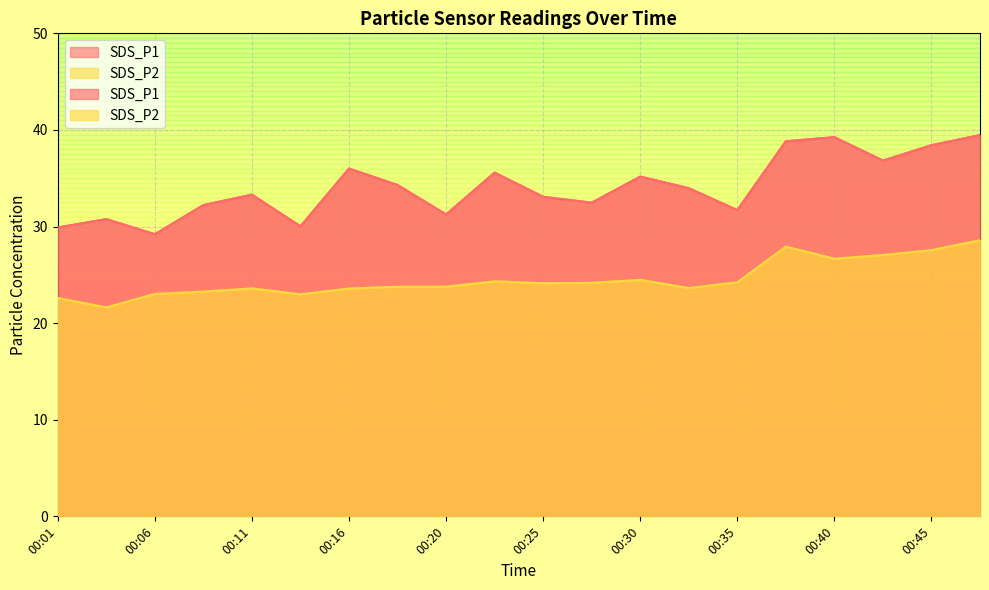

Is it true that SDS_P2 equals 27.1 at 00:42?

True